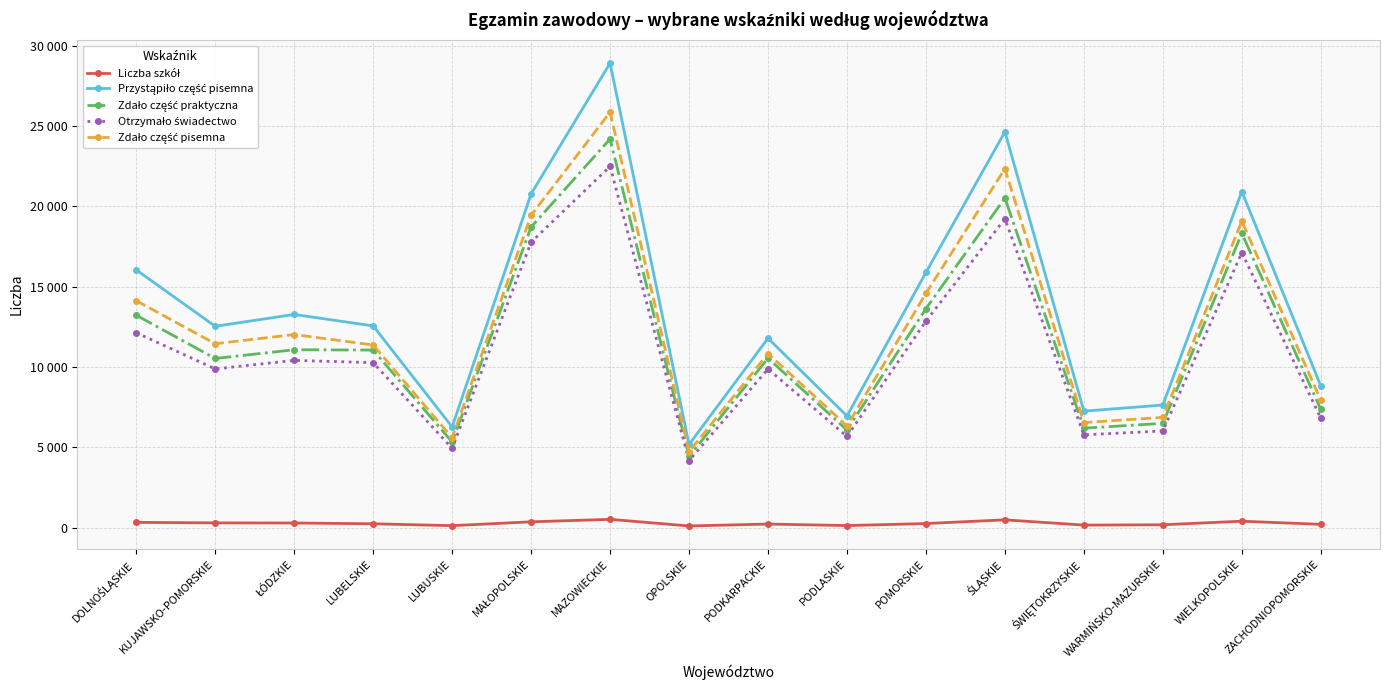

Rank the series at PODKARPACKIE from lowest to highest value.

Liczba szkół, Otrzymało świadectwo, Zdało część praktyczna, Zdało część pisemna, Przystąpiło część pisemna